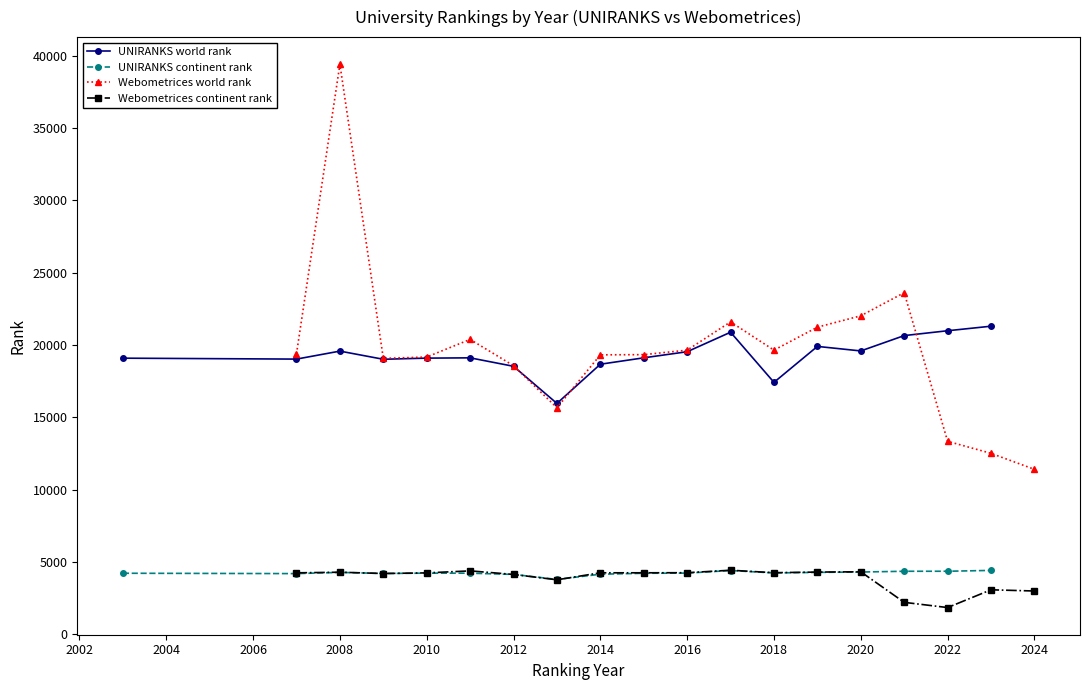

How many data points in UNIRANKS continent rank are less than 4239?

9